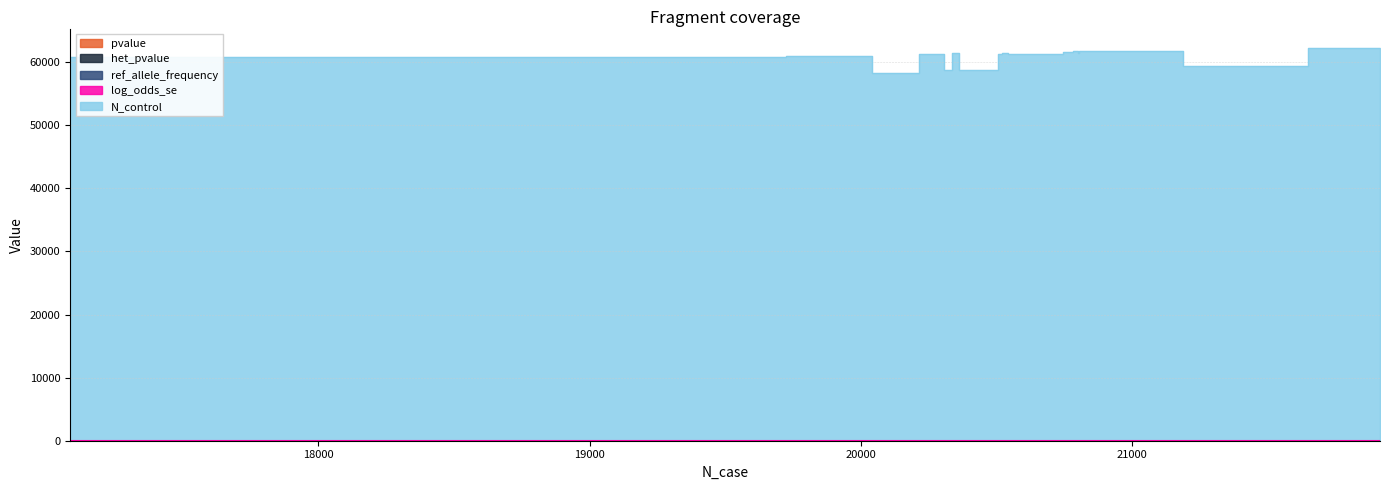

True or false: het_pvalue and pvalue cross at least once.

True